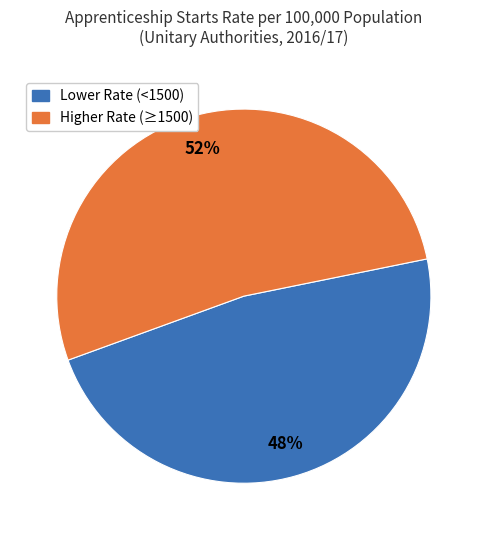

To the nearest percent, what is the average slice percentage?

50%